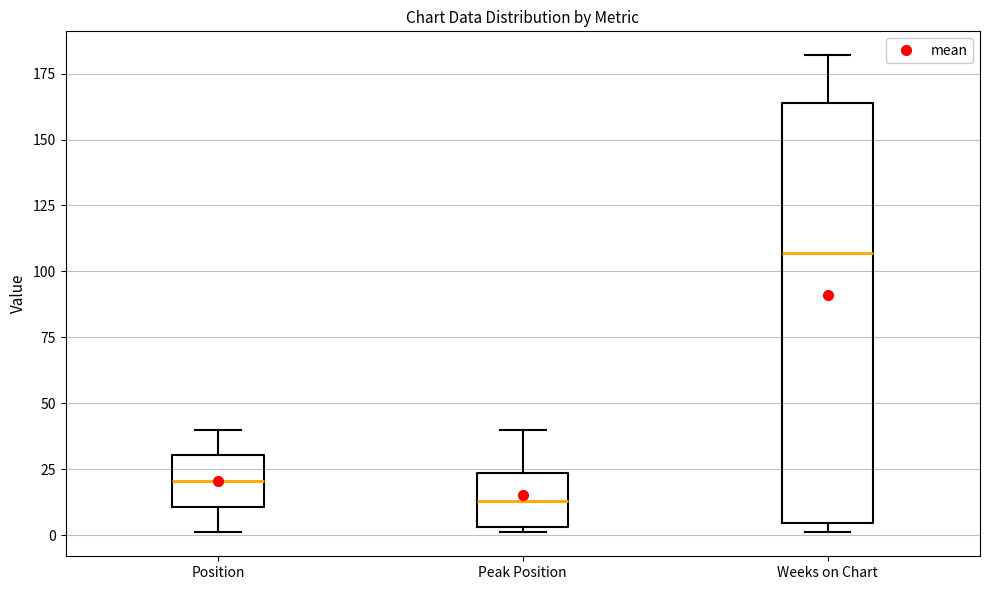

Reading left to right, read every box against the y-axis: the position of its median line, the range the box covers, and the ends of its whiskers. The values are not printed on the chart, so give them approximately, as read against the axis.

Position: median 20, box 10 to 30, whiskers 0 to 40
Peak Position: median 15, box 5 to 25, whiskers 0 to 40
Weeks on Chart: median 105, box 5 to 165, whiskers 0 to 180